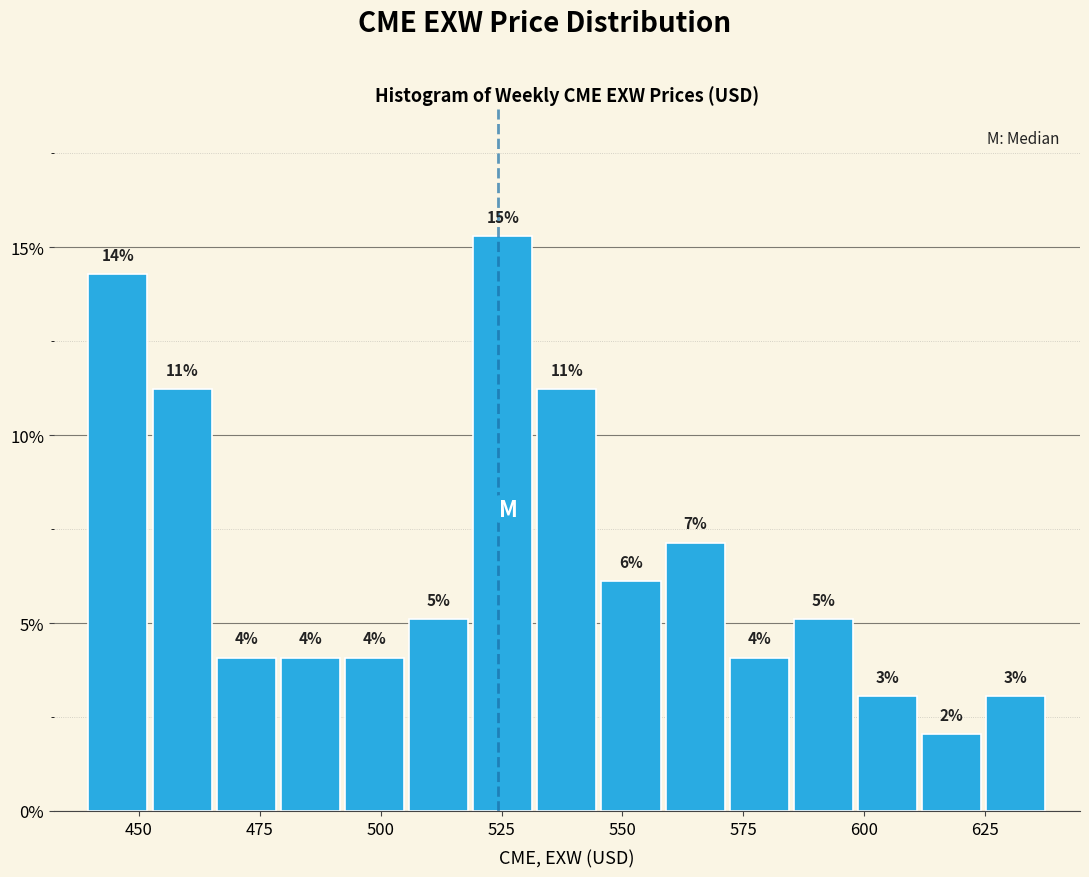

Read against the x-axis, roughly where is the centre of the tallest bar?

525